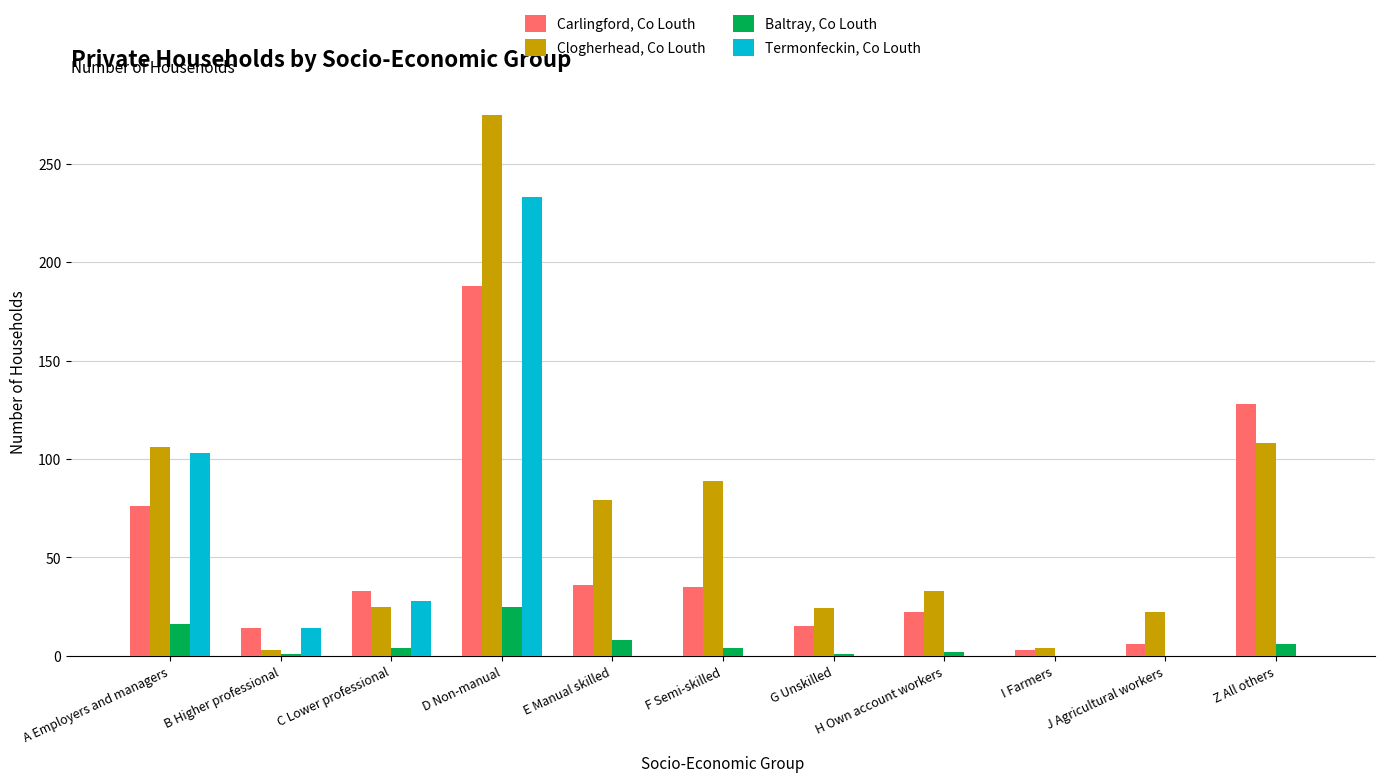

At which category is the sum across all series the highest?

D Non-manual